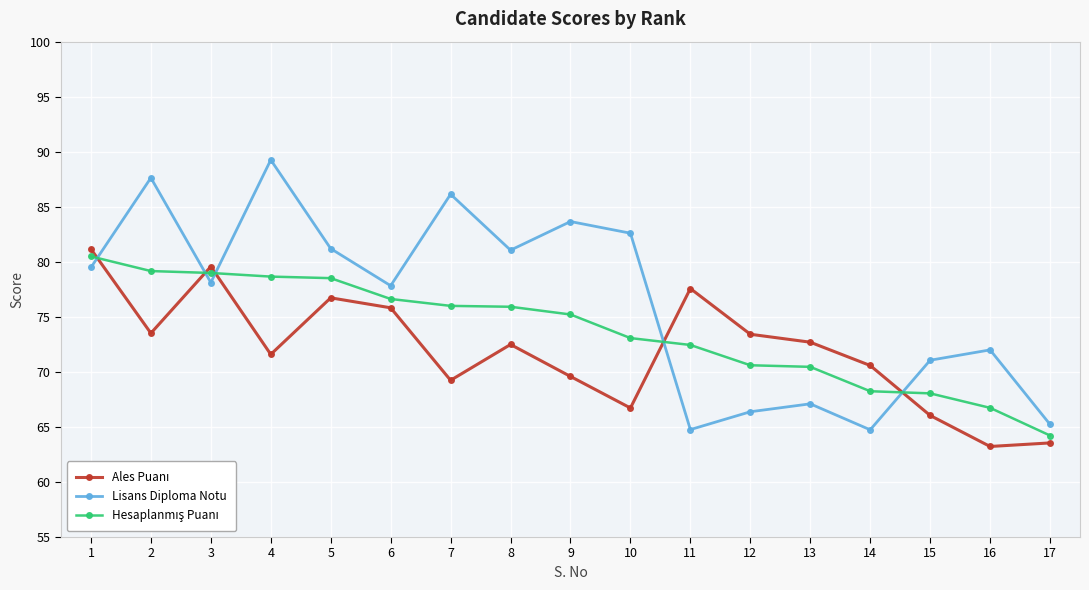

What is the lowest value of the Lisans Diploma Notu series?

64.7